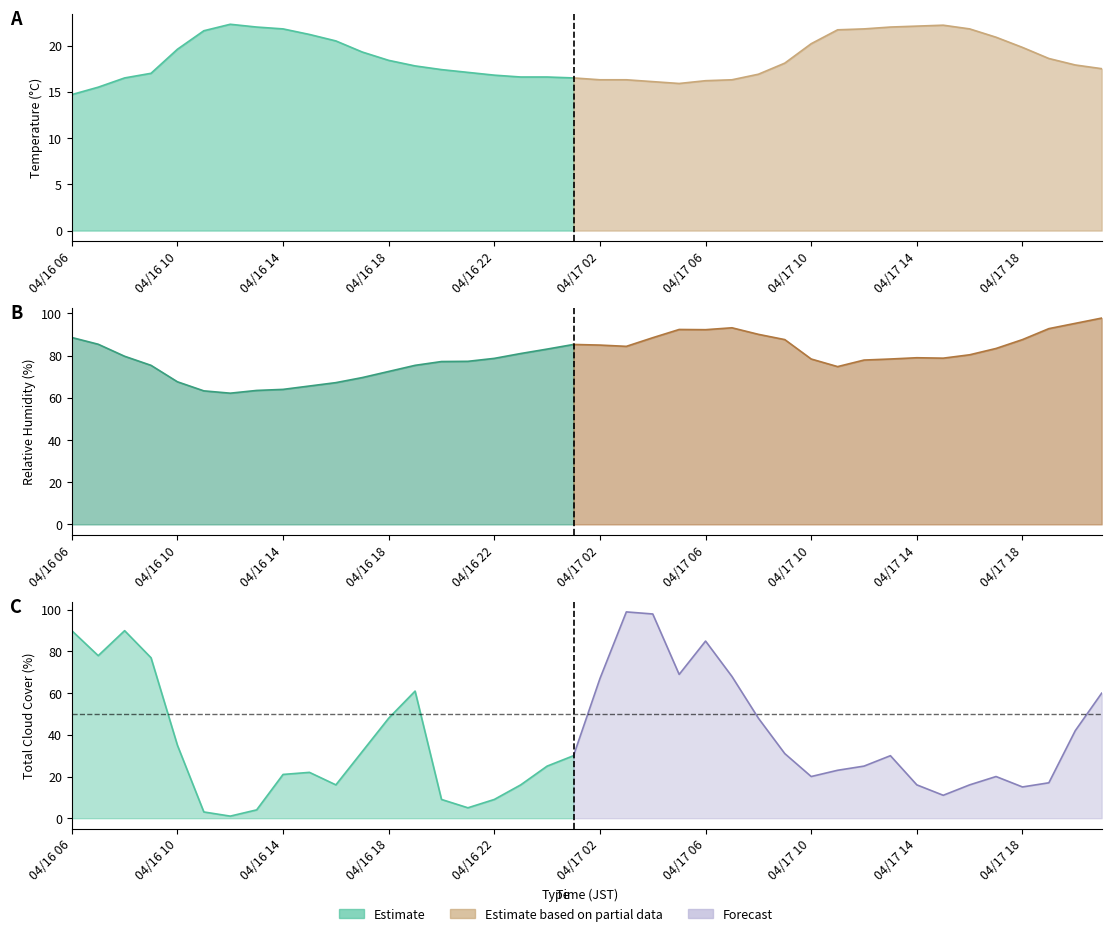

How many data points in TCDC are above 30?

18